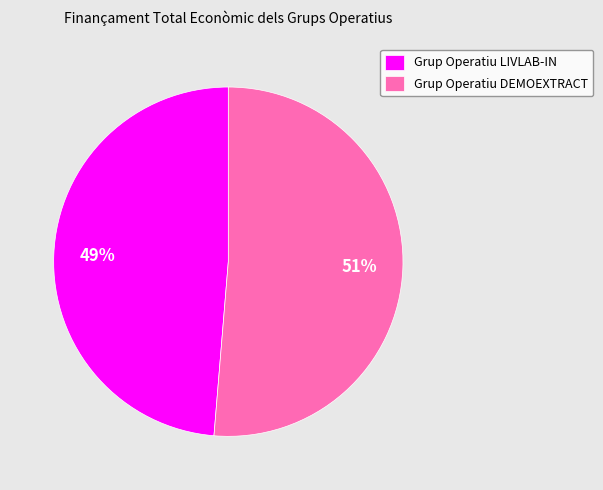

Which category accounts for the majority?

Grup Operatiu DEMOEXTRACT